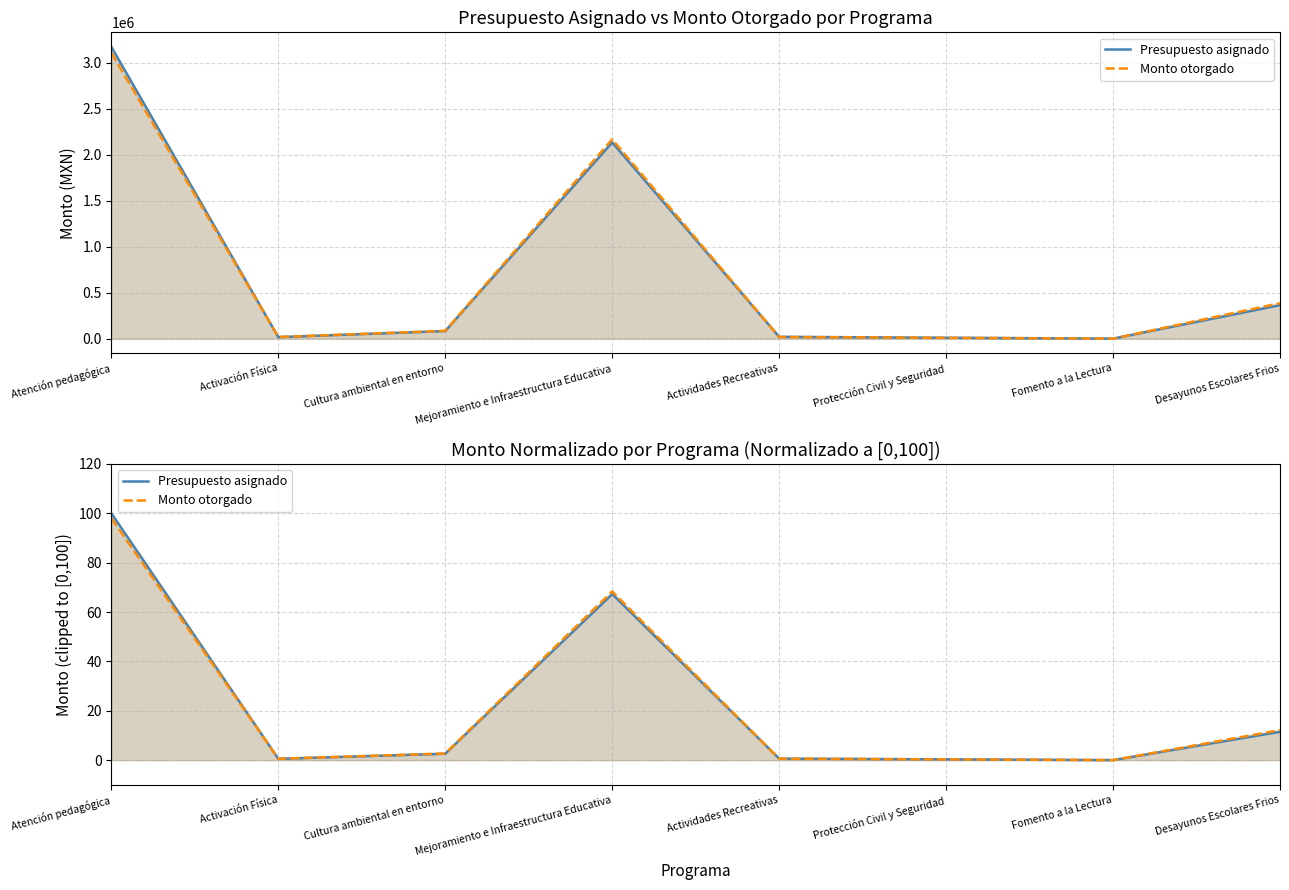

Where does the Presupuesto asignado series first go above 2?

Atención pedagógica